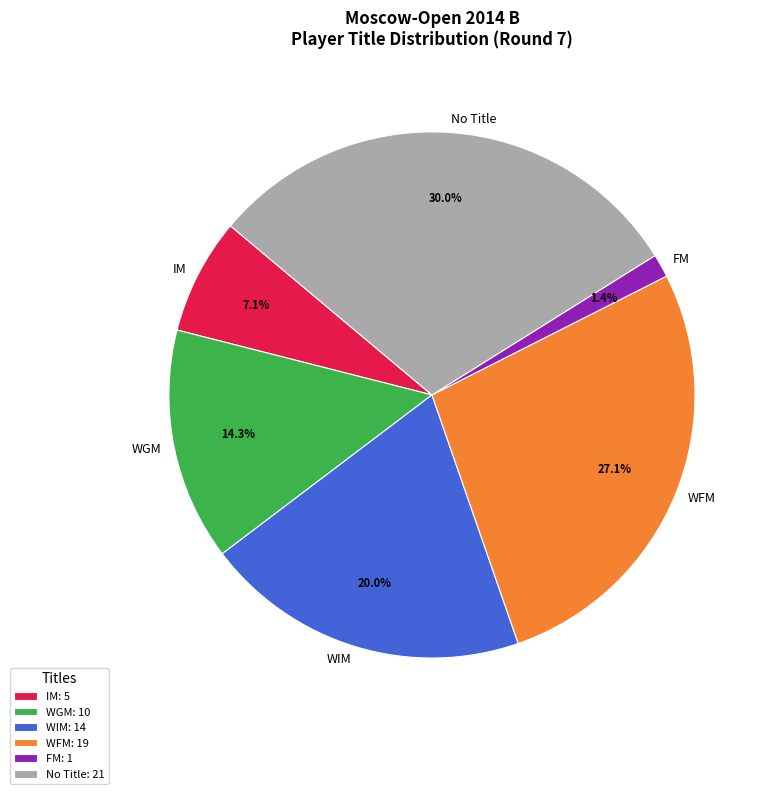

Is WIM the majority of the pie?

No